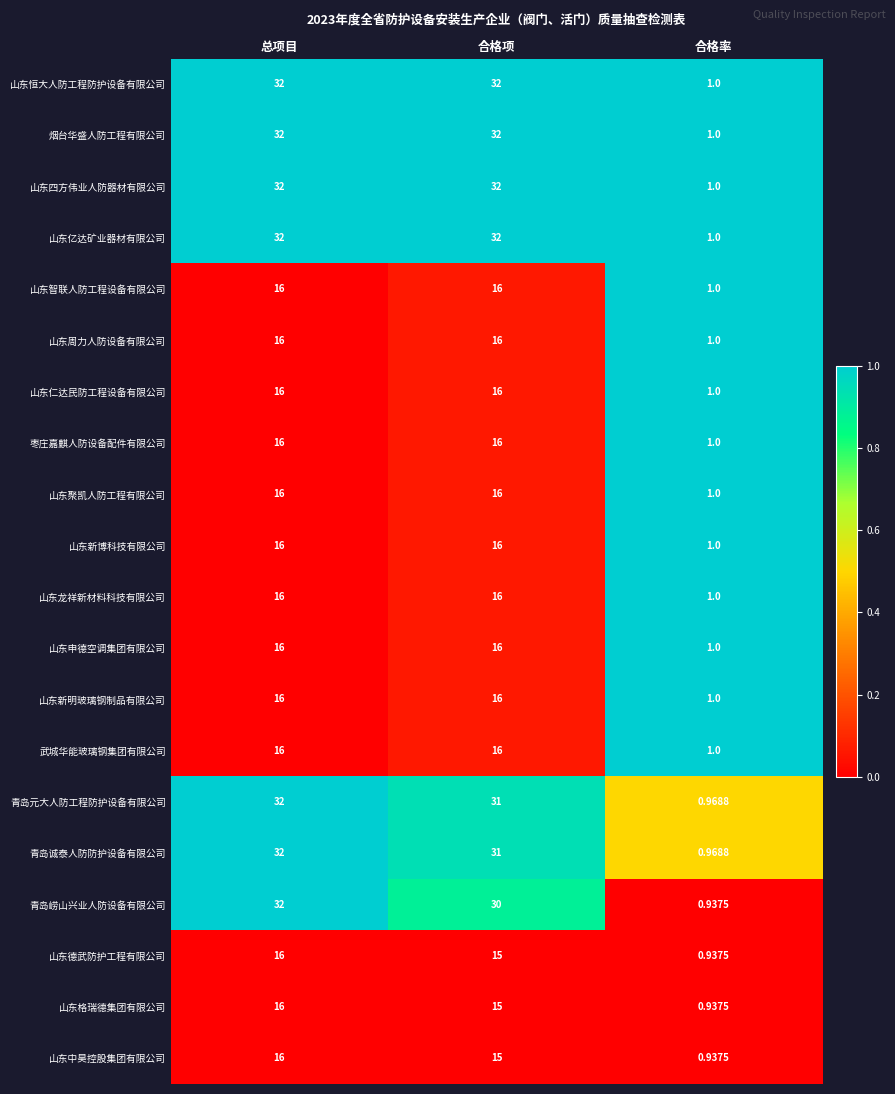

At how many categories does at least one series exceed 0?

3